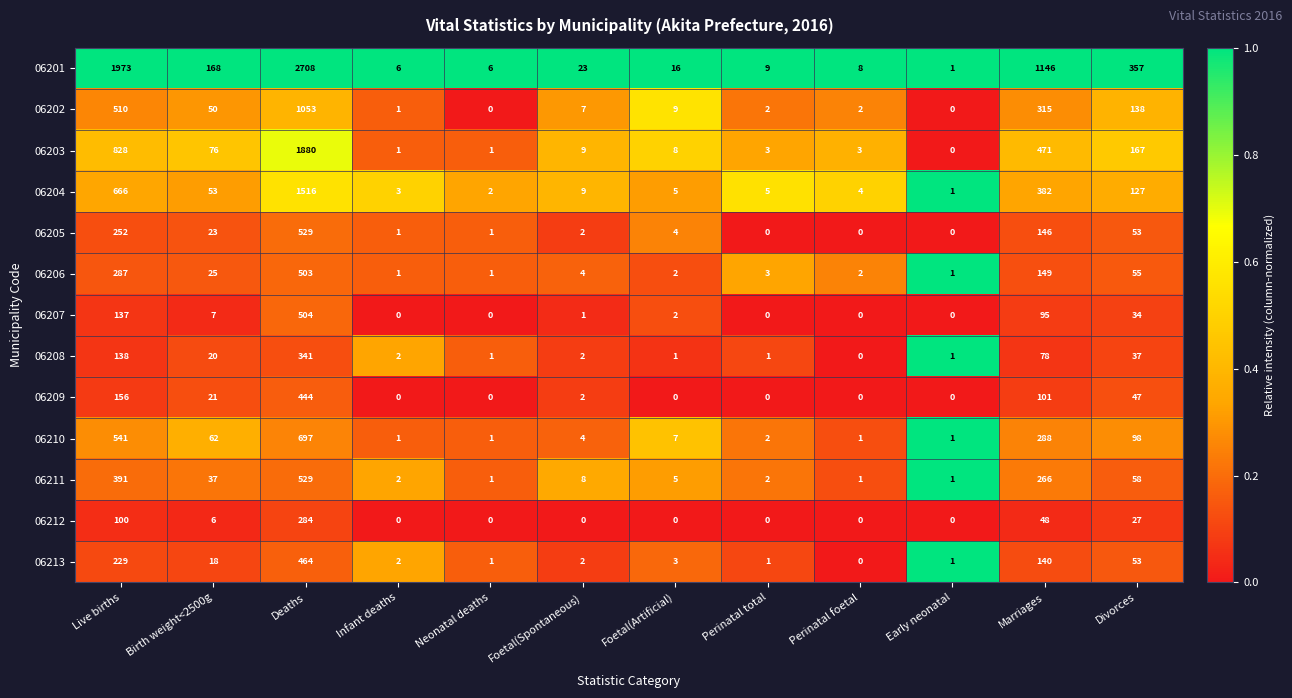

The value of 06204 at Birth weight<2500g is 24. True or false?

False